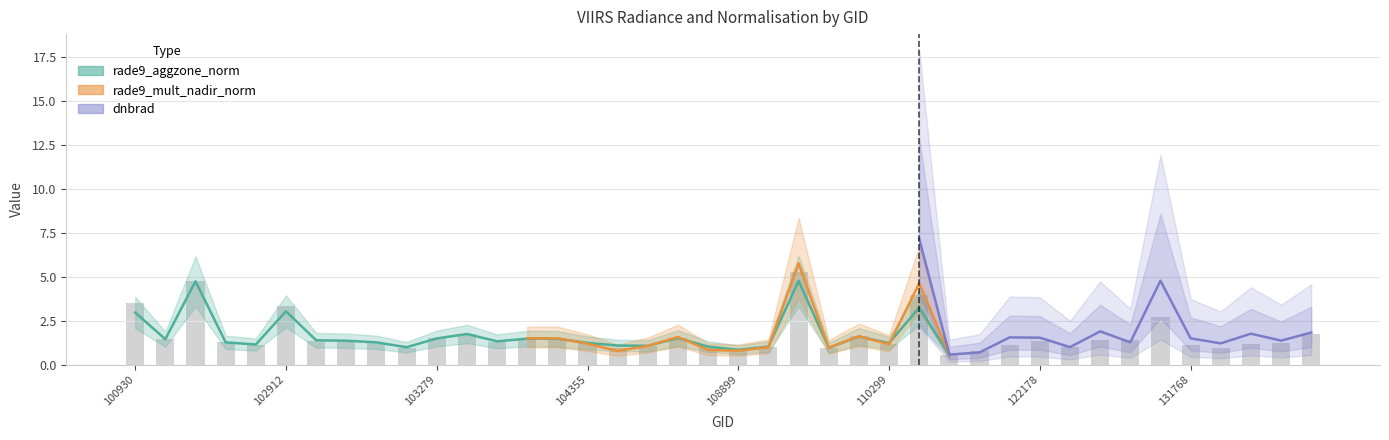

Which series changed the most between 100930 and 122002?

dnbrad